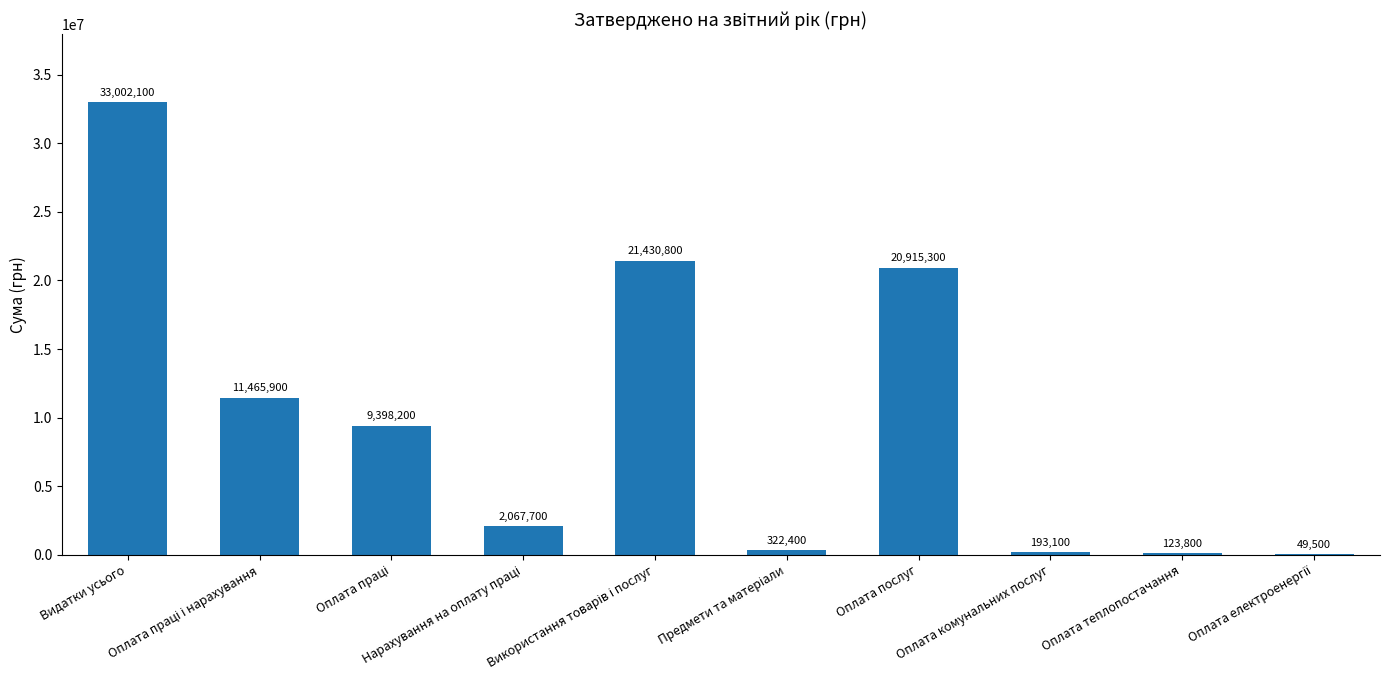

What is the sum of all values?

98968800